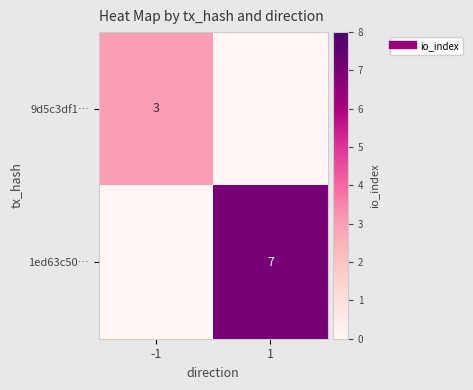

Which series has the widest spread of values?

1ed63c50…